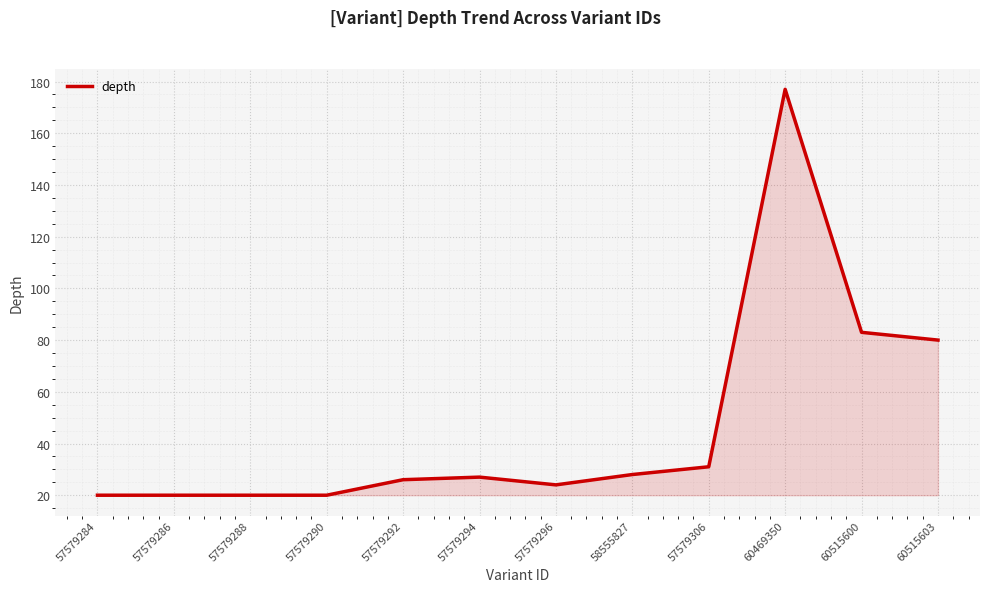

What is the approximate value at 57579288, to the nearest 5?

20